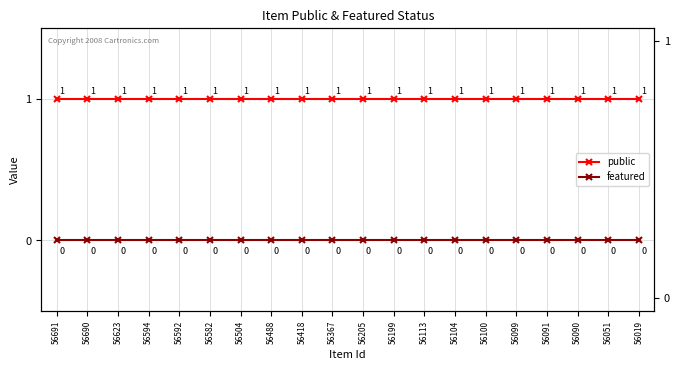

Is the value of featured at 56104 greater than the value of public at 56594?

No